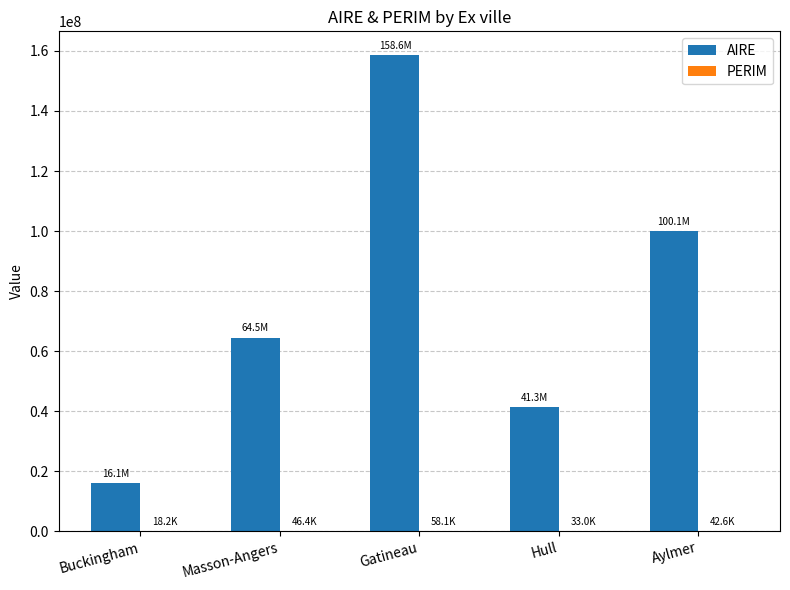

Where is AIRE nearest to the value 87334795?

Aylmer